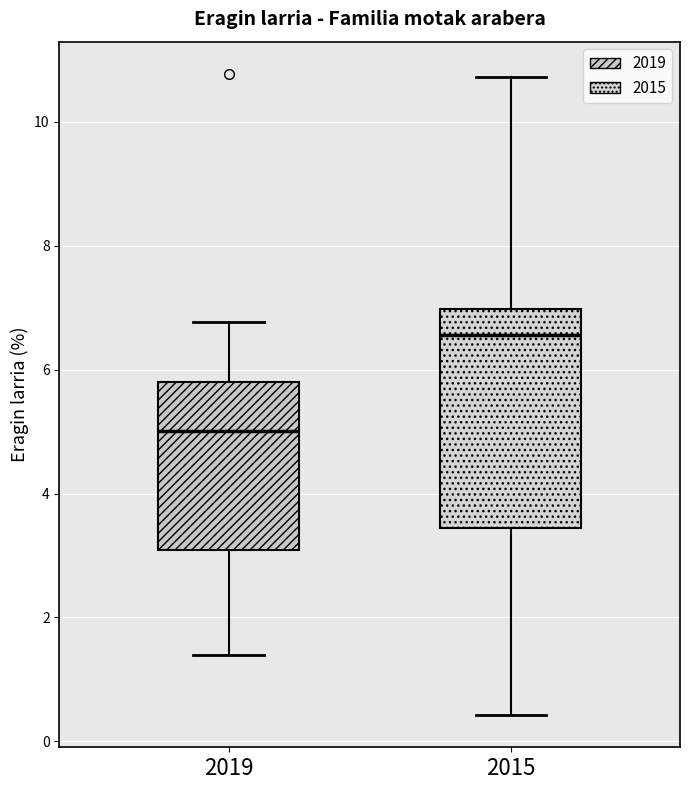

Which box has the highest median line?

2015